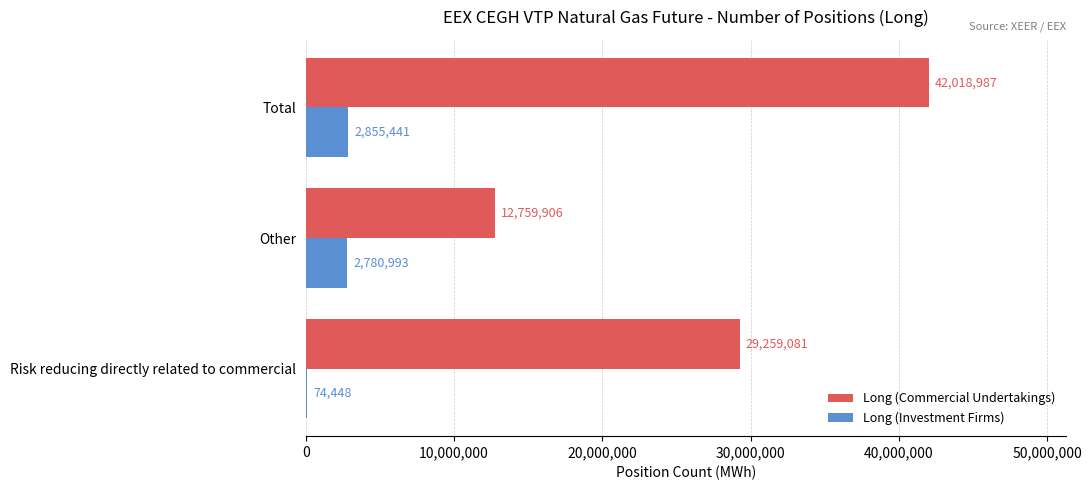

Count the number of data series in this chart.

2